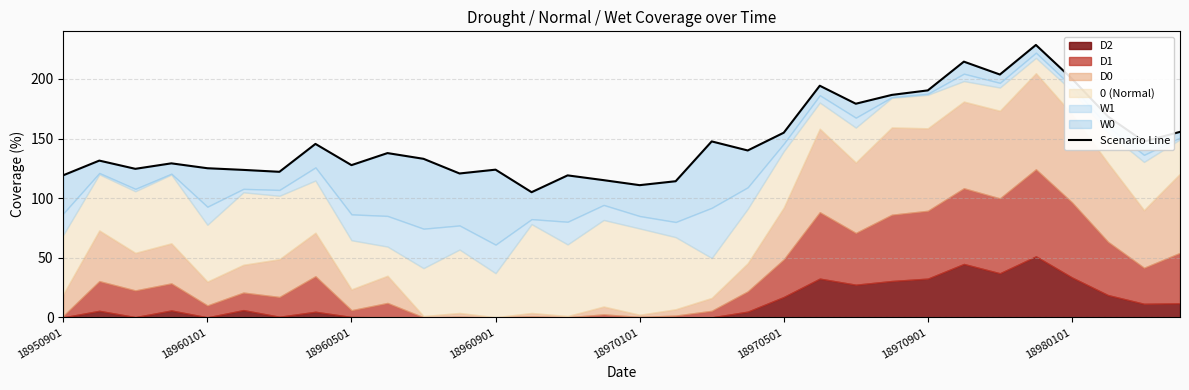

How many lines are shown in the chart?

1